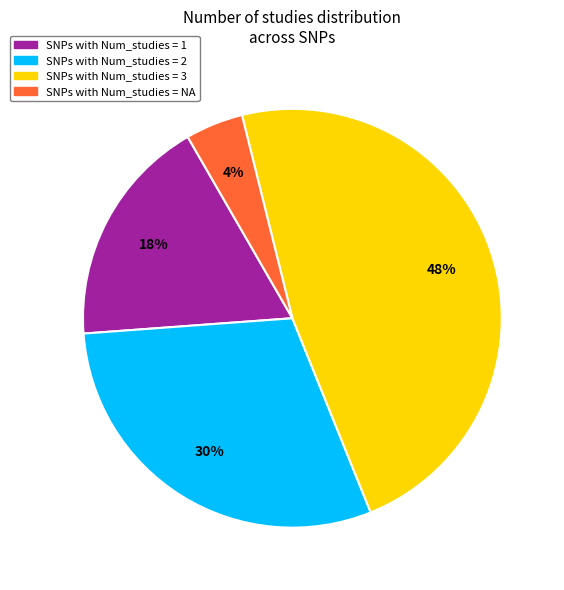

Does any single category account for the majority?

No